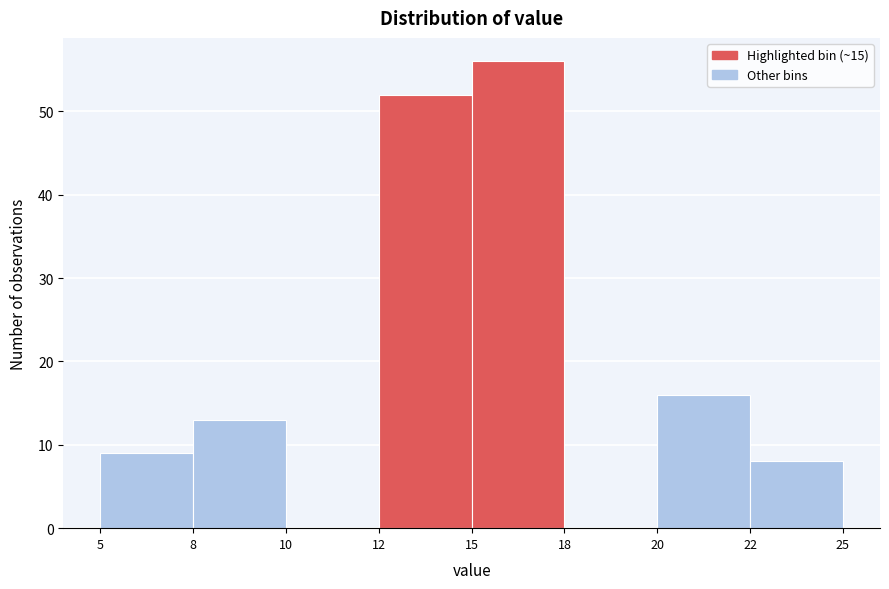

The chart shows a value of 0 at 10. True or false?

True